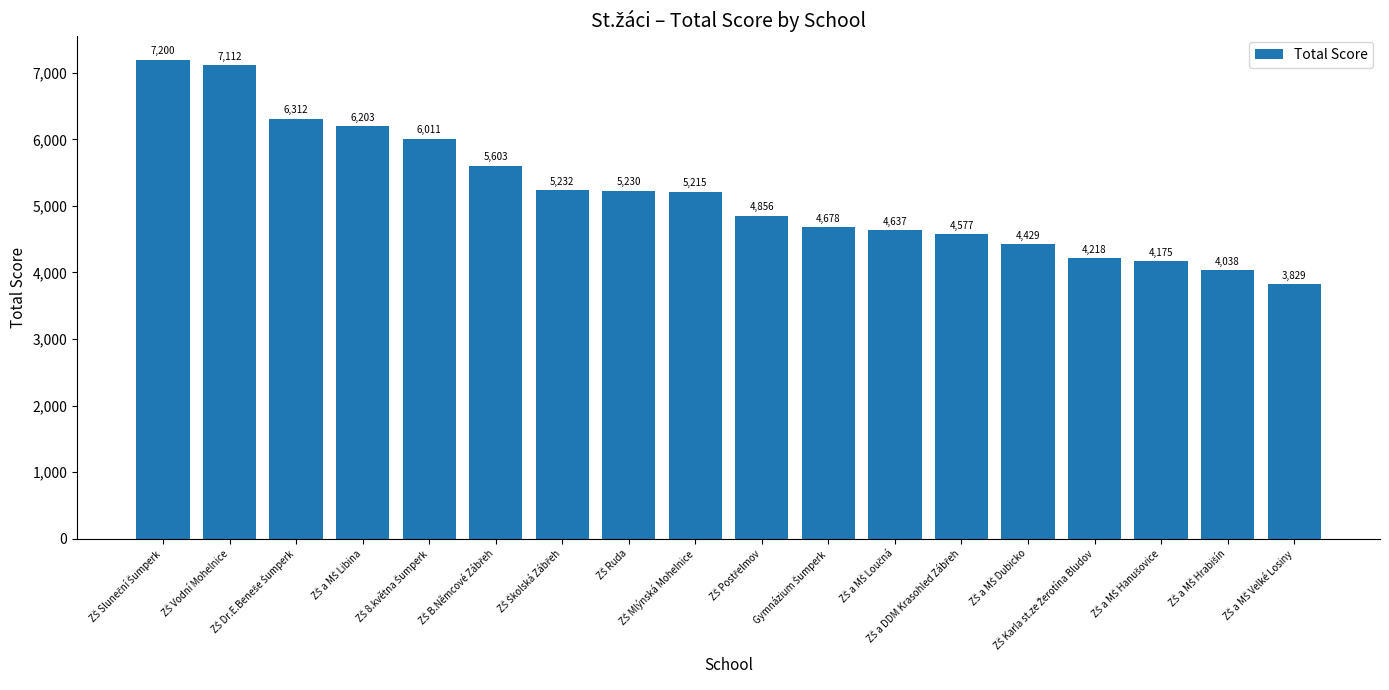

What is the value of the 1st bar from the left?

7200